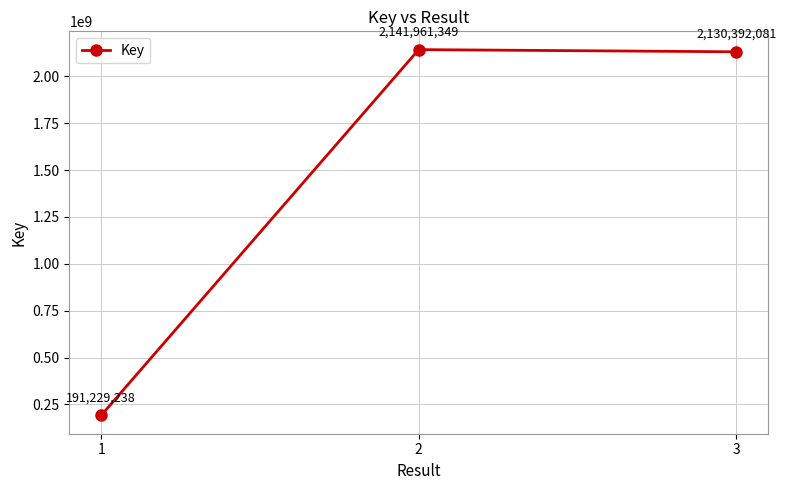

Rank the categories by value from lowest to highest.

1, 3, 2